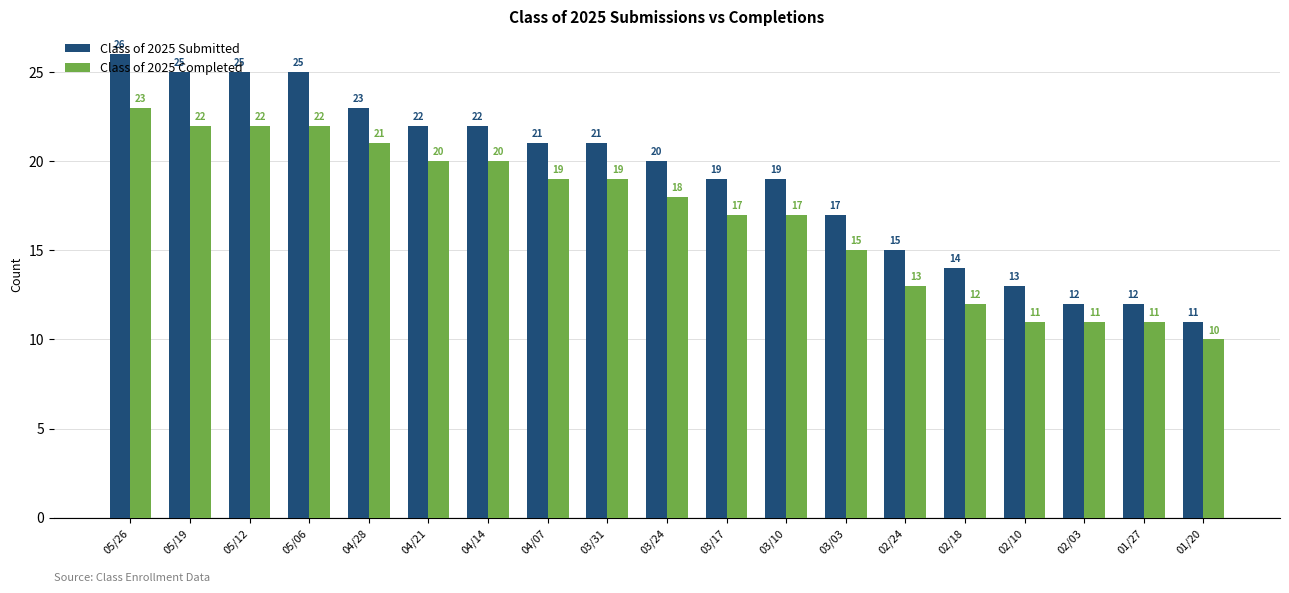

What is the spread (max minus min) of values at 03/10?

2